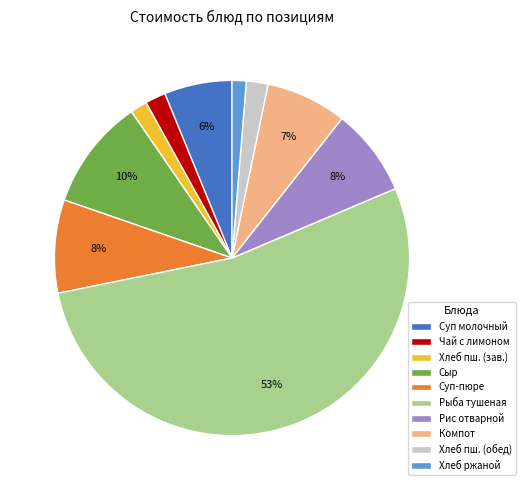

Which category has the biggest portion of the pie?

Рыба тушеная